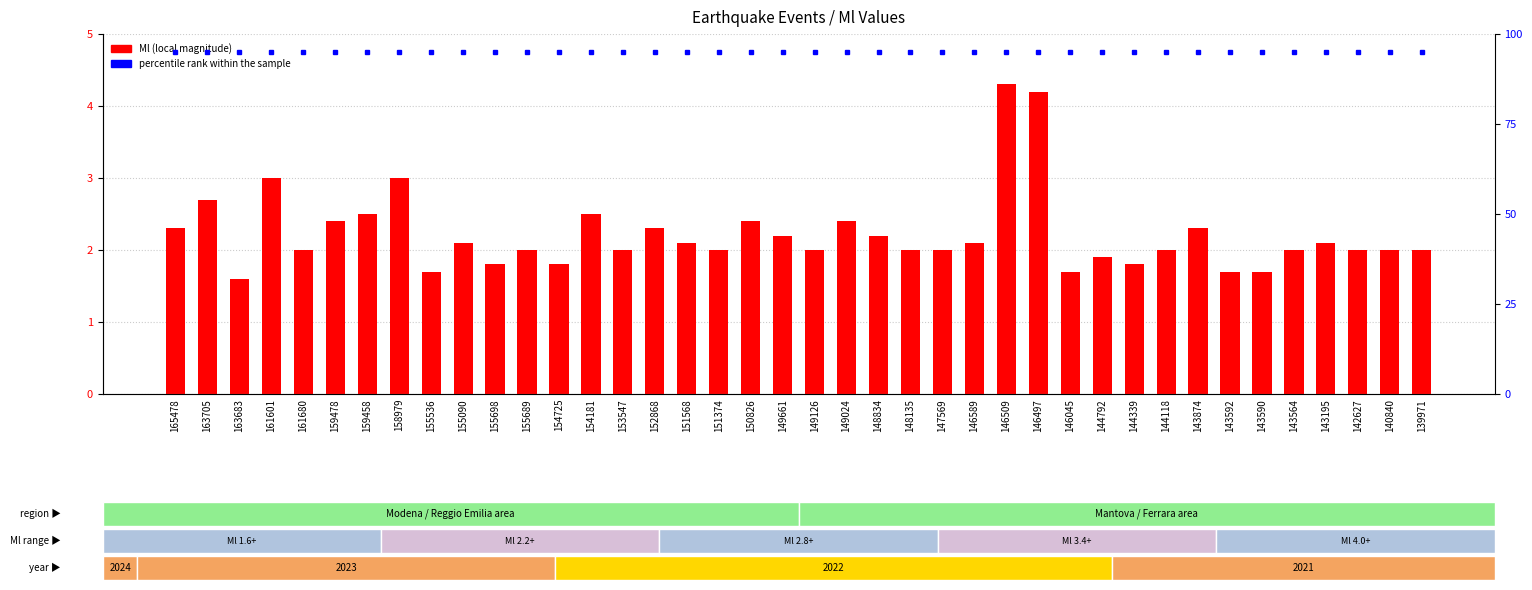

Does the chart contain stacked bars?

No